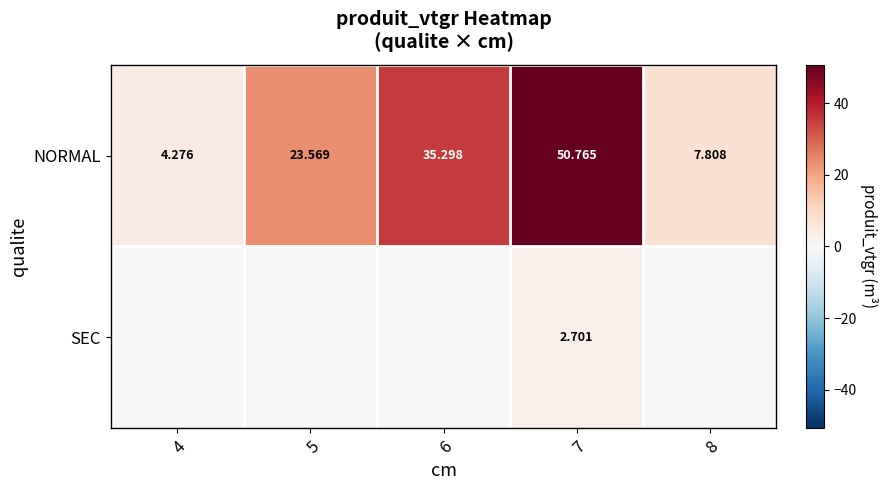

What is the spread (max minus min) of values at 6?

35.3